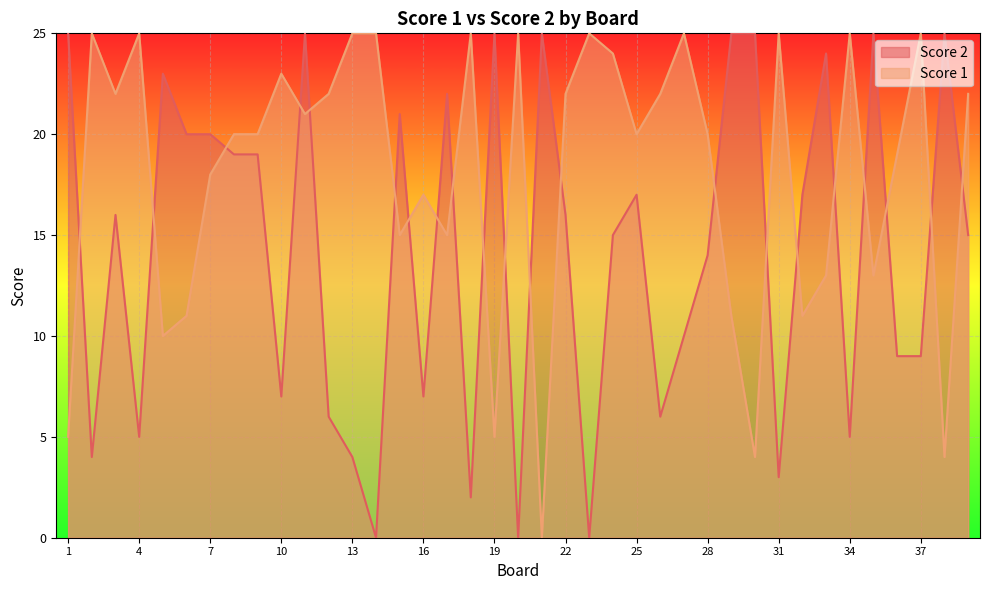

Is it true that Score 1 equals 7 at 6?

False